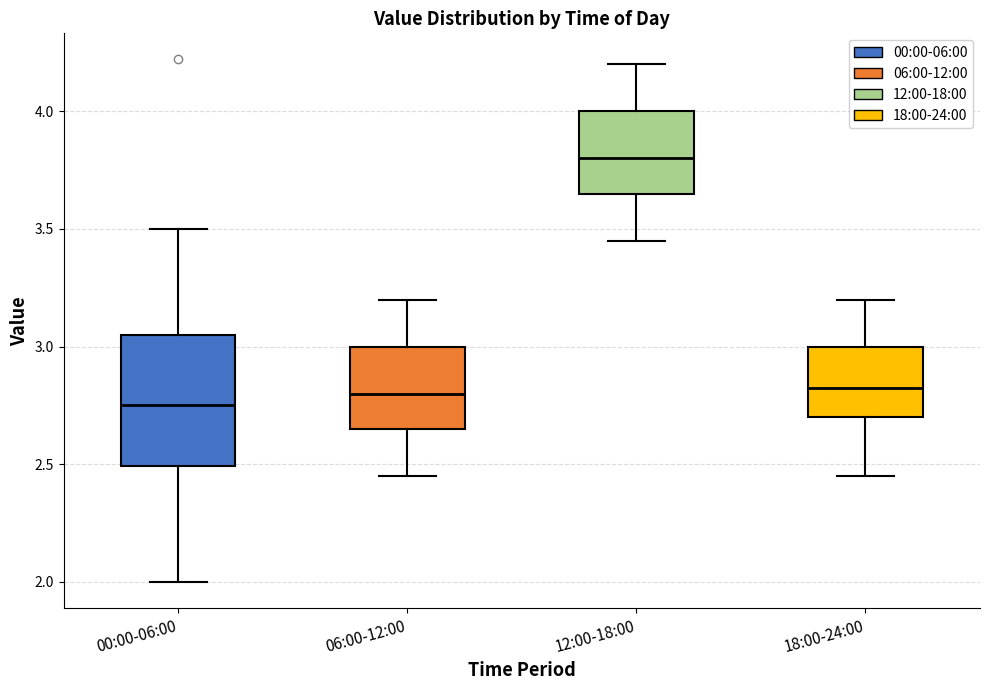

Reading left to right, read every box against the y-axis: the position of its median line, the range the box covers, and the ends of its whiskers. The values are not printed on the chart, so give them approximately, as read against the axis.

00:00-06:00: median 2.75, box 2.50 to 3.05, whiskers 2.00 to 3.50
06:00-12:00: median 2.80, box 2.65 to 3.00, whiskers 2.45 to 3.20
12:00-18:00: median 3.80, box 3.65 to 4.00, whiskers 3.45 to 4.20
18:00-24:00: median 2.85, box 2.70 to 3.00, whiskers 2.45 to 3.20